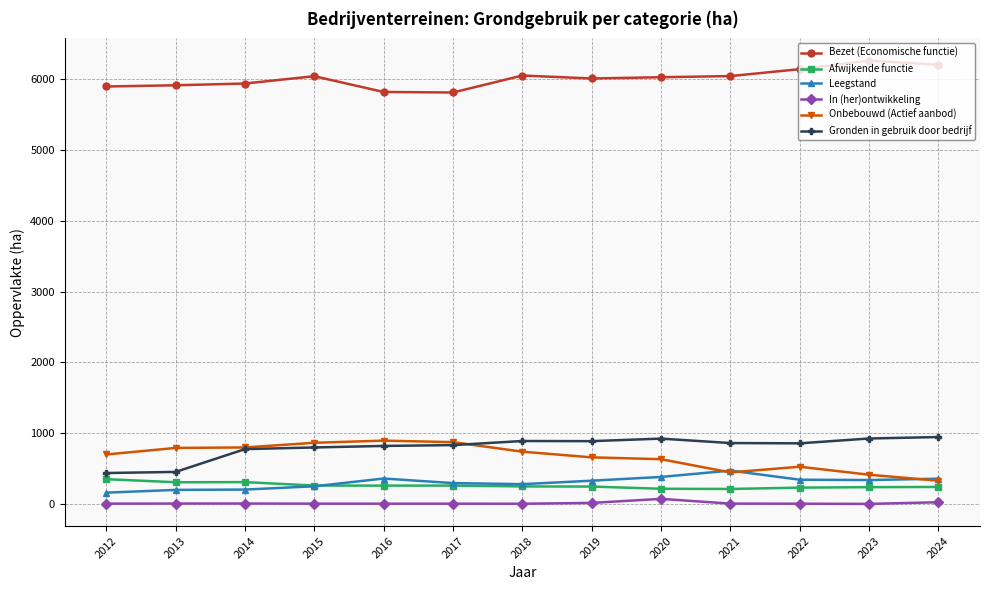

True or false: Bezet (Economische functie) and Onbebouwd (Actief aanbod) intersect in this chart.

False